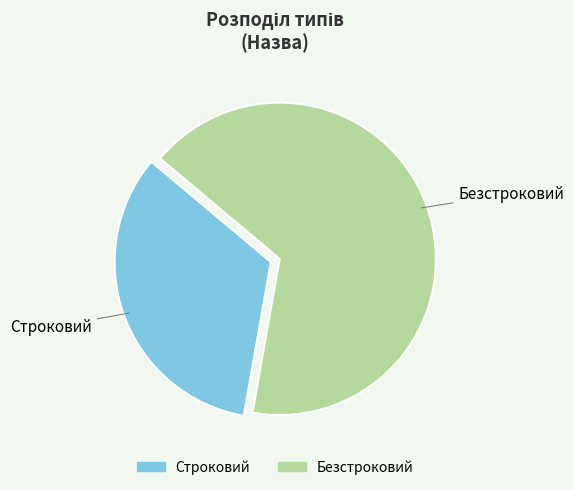

Which slice is the smallest?

Строковий